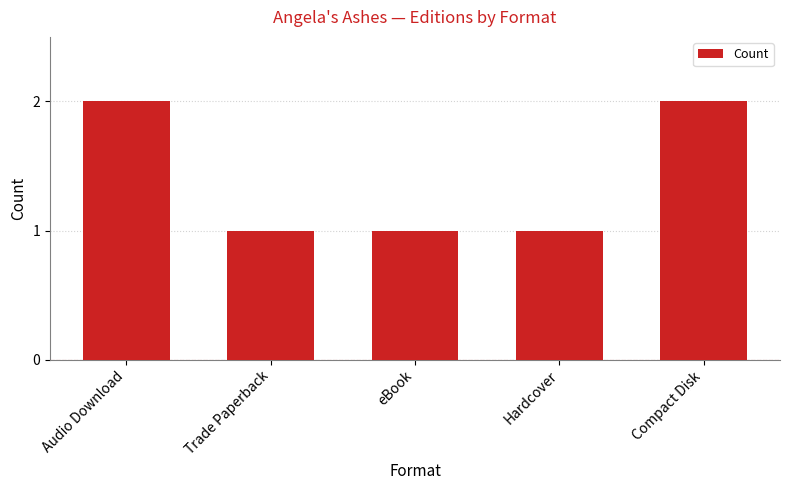

Count the number of data series in this chart.

1